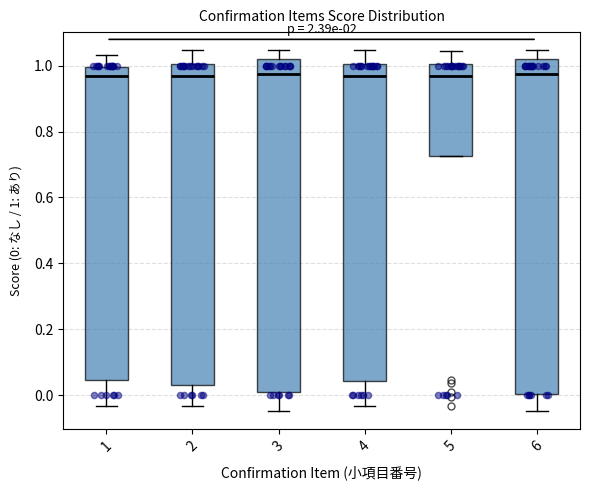

Reading left to right, transcribe this box plot: for each box, give where its median line is, the range the box spans, and where its two whiskers end, as read against the y-axis. The values are not printed on the chart, so give them approximately, as read against the axis.

1: median 0.96, box 0.04 to 1.00, whiskers -0.04 to 1.04
2: median 0.96, box 0.04 to 1.00, whiskers -0.04 to 1.04
3: median 0.98, box 0.00 to 1.02, whiskers -0.04 to 1.04
4: median 0.96, box 0.04 to 1.00, whiskers -0.04 to 1.04
5: median 0.96, box 0.72 to 1.00, whiskers 0.72 to 1.04
6: median 0.98, box 0.00 to 1.02, whiskers -0.04 to 1.04